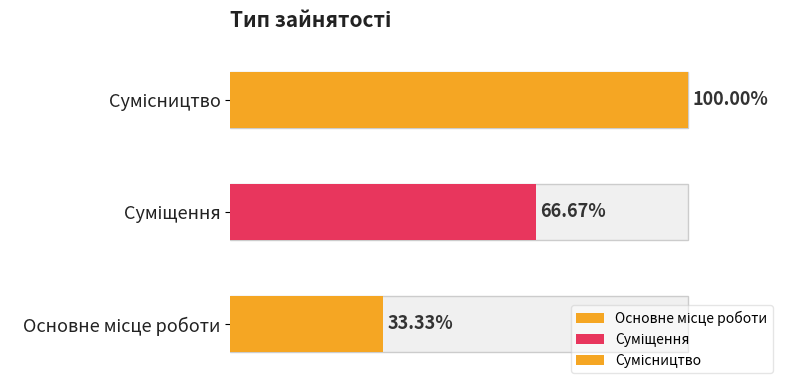

How many values are between 1 and 3?

3